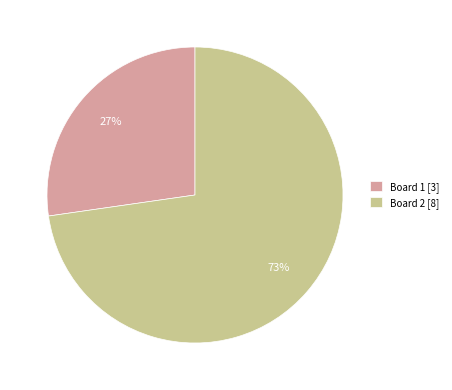

Which category has the smallest portion of the pie?

Board 1 [3]